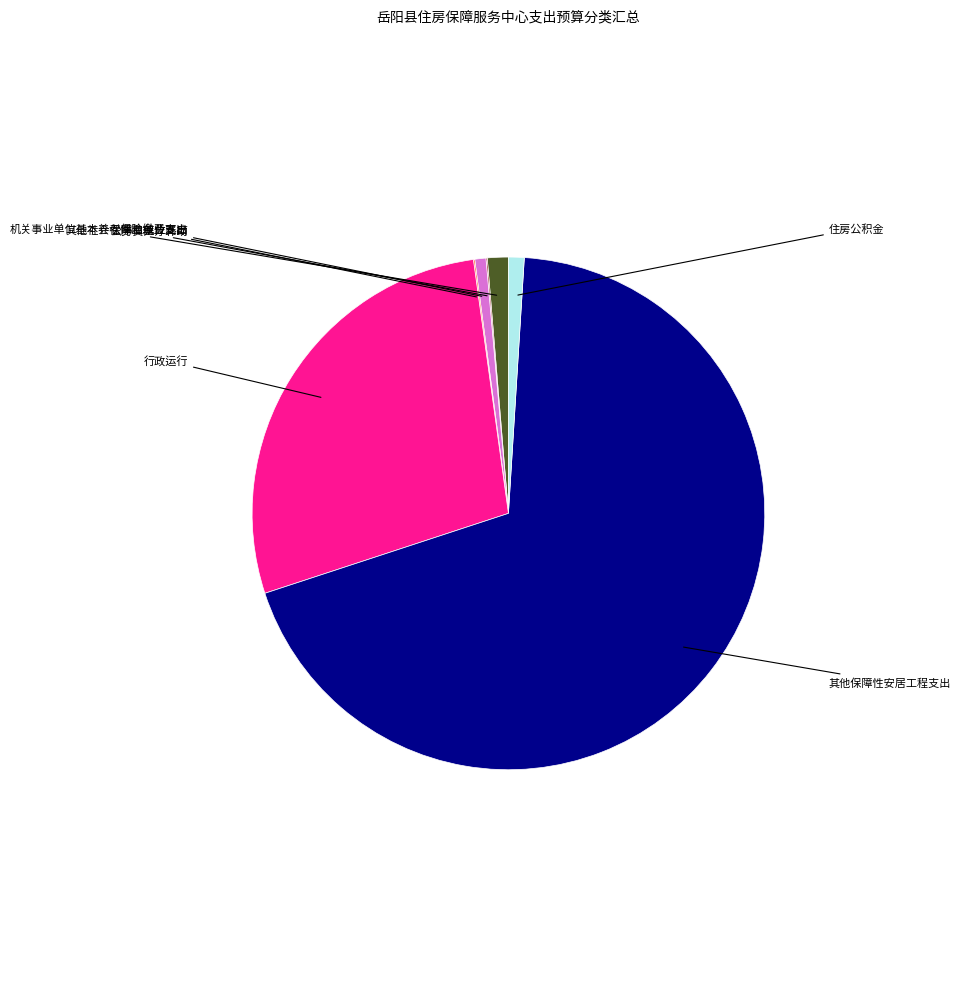

Does any single category account for the majority?

Yes